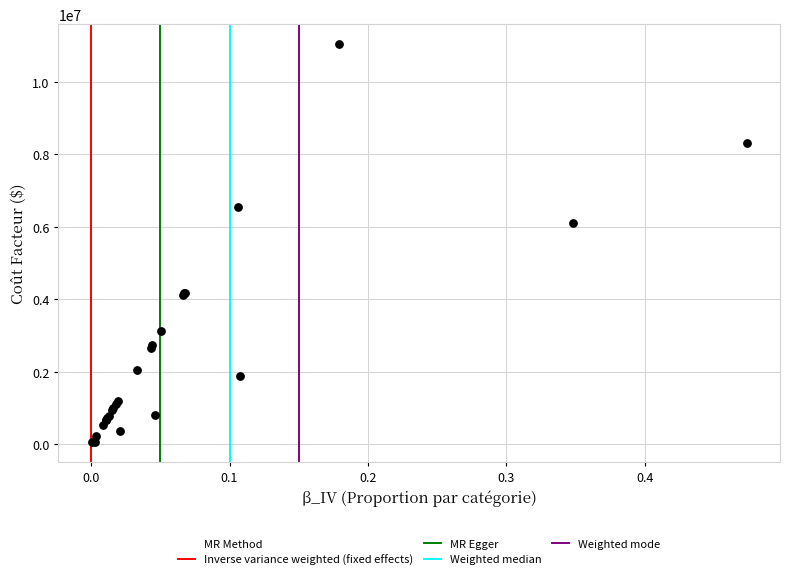

What Y value in the scatter plot is closest to 5547576?

6114369.9